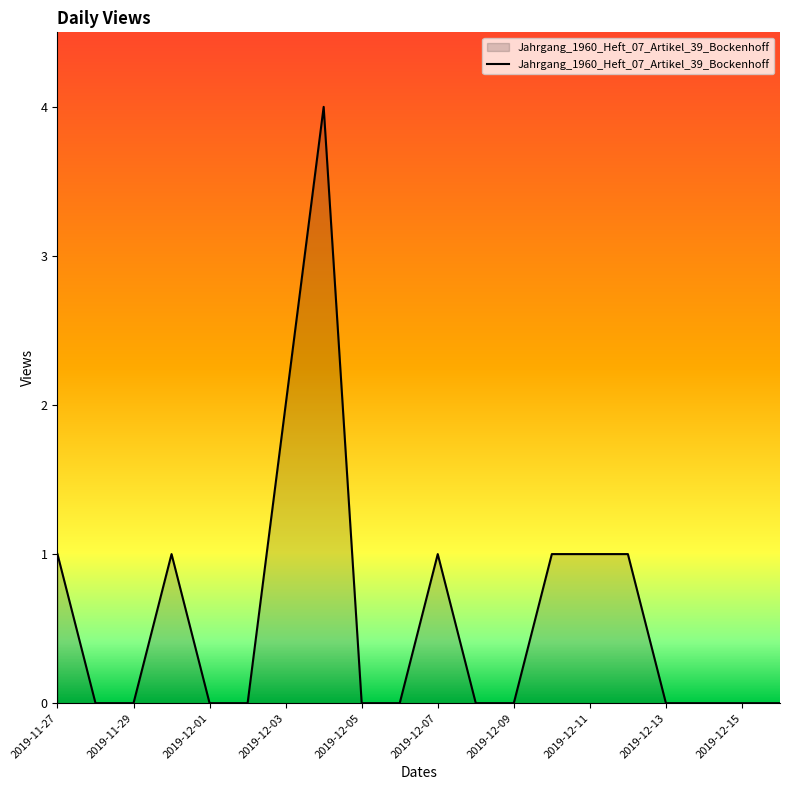

How many lines are shown in the chart?

1